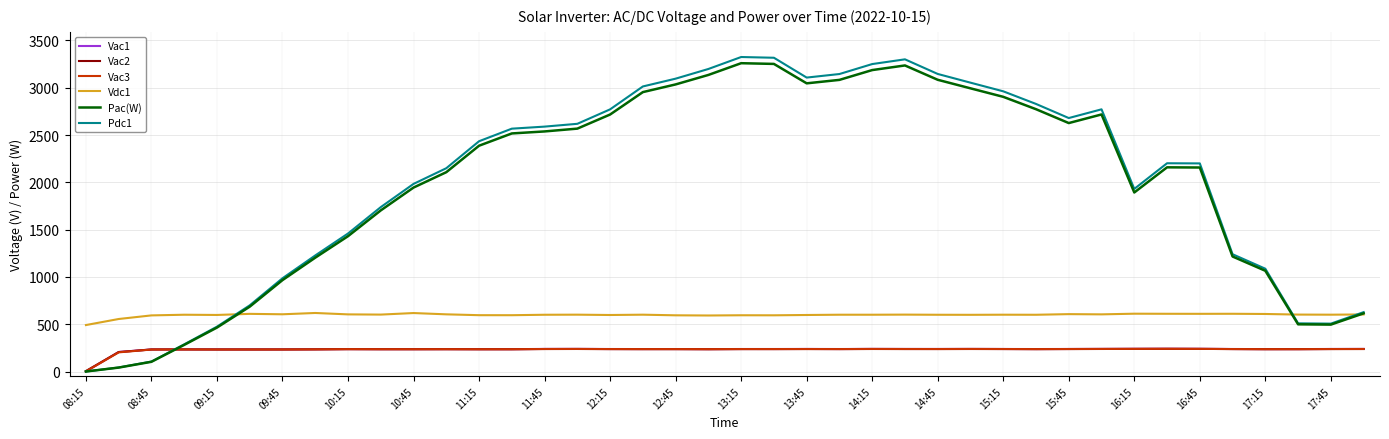

How many values in the Vac1 series exceed 237?

24